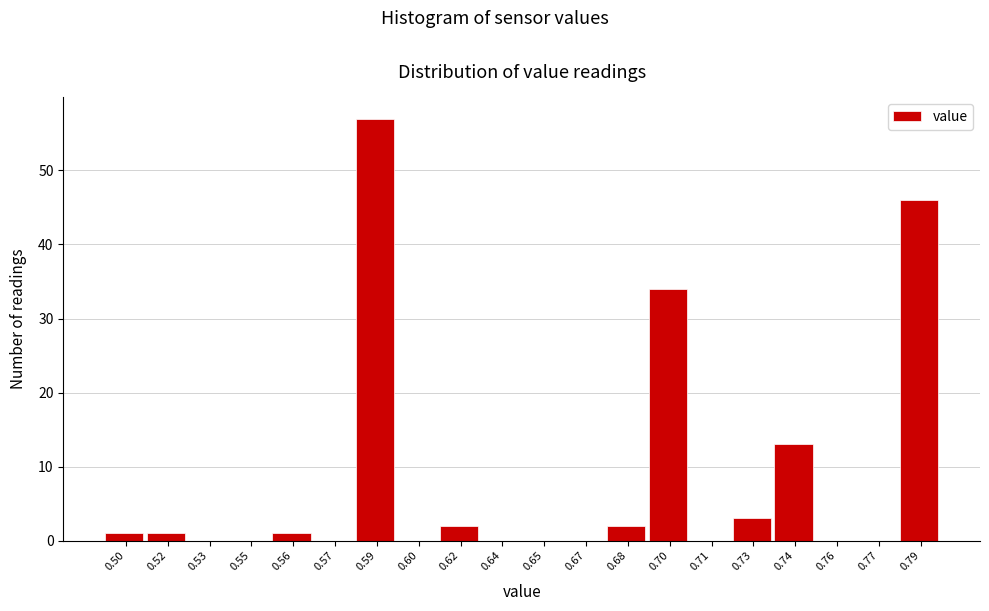

Reading left to right, list all the values displayed in this chart.

0.50=1	0.52=1	0.53=0	0.55=0	0.56=1	0.57=0	0.59=57	0.60=0	0.62=2	0.64=0	0.65=0	0.67=0	0.68=2	0.70=34	0.71=0	0.73=3	0.74=13	0.76=0	0.77=0	0.79=46